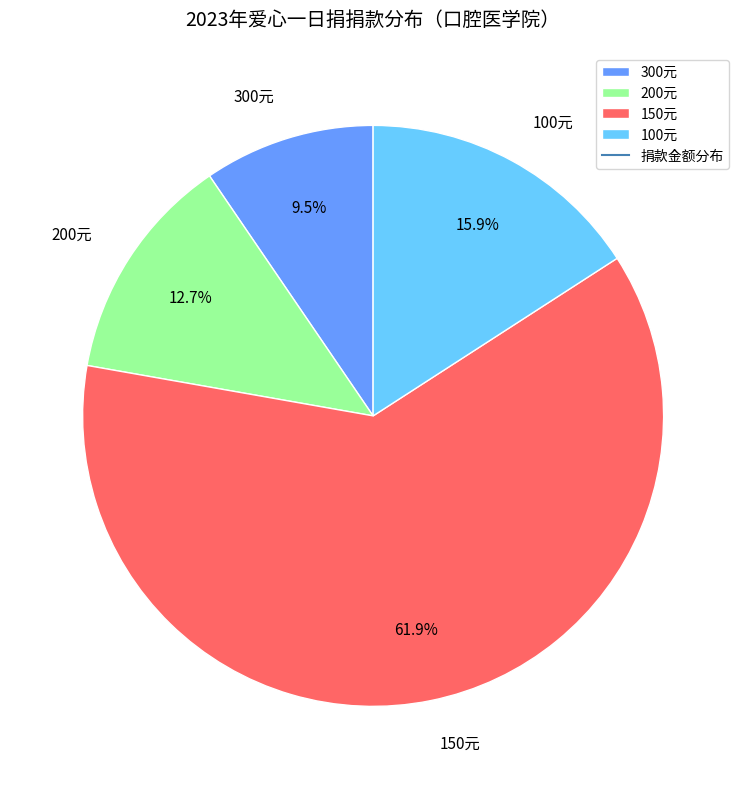

Which has a higher value, 200元 or 100元?

100元